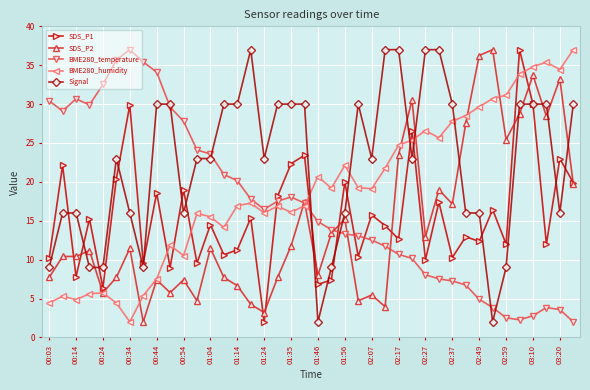

What is the smallest value displayed?

2.0